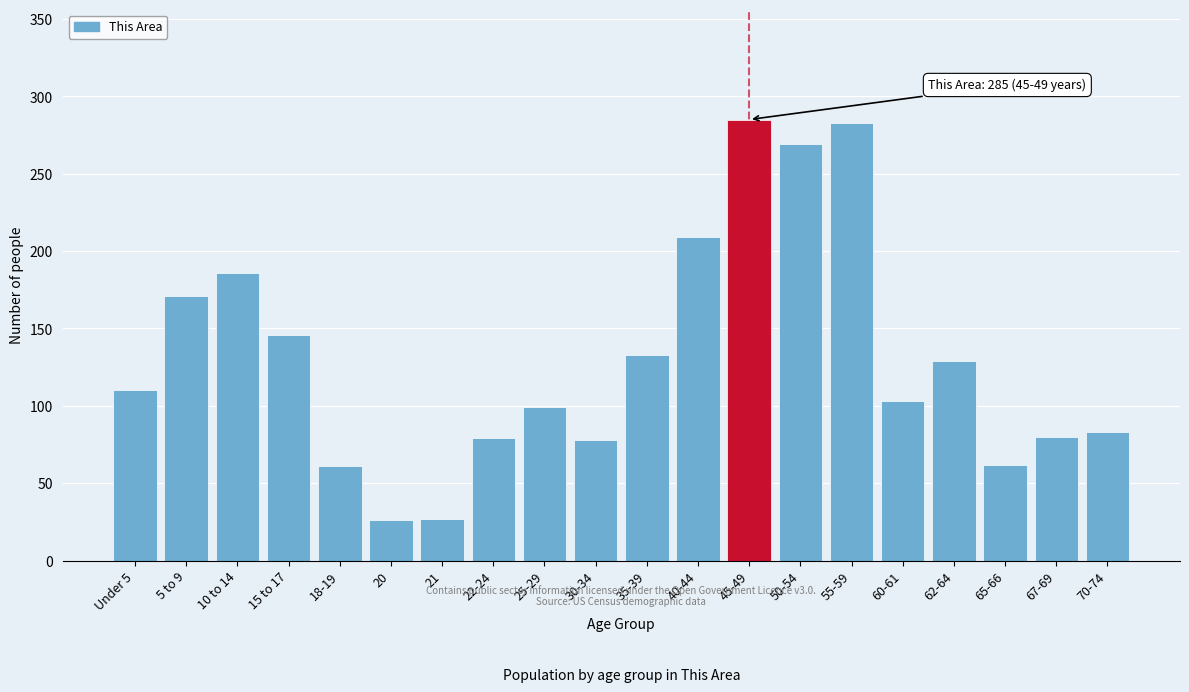

Approximately how many times larger is the value at 50-54 compared to 62-64?

2.1